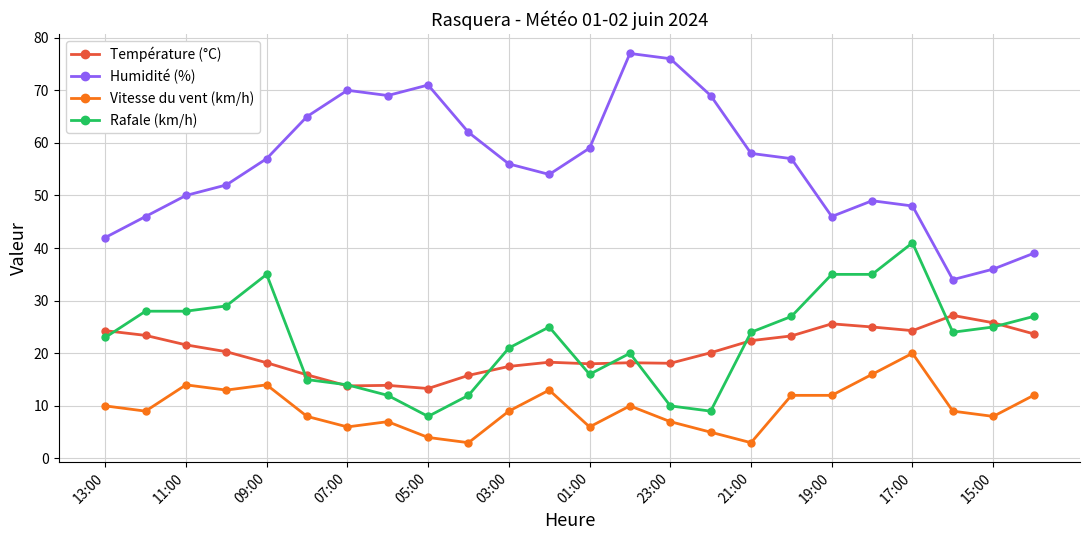

List the series in order of their peak value, highest first.

Humidité (%), Rafale (km/h), Température (°C), Vitesse du vent (km/h)